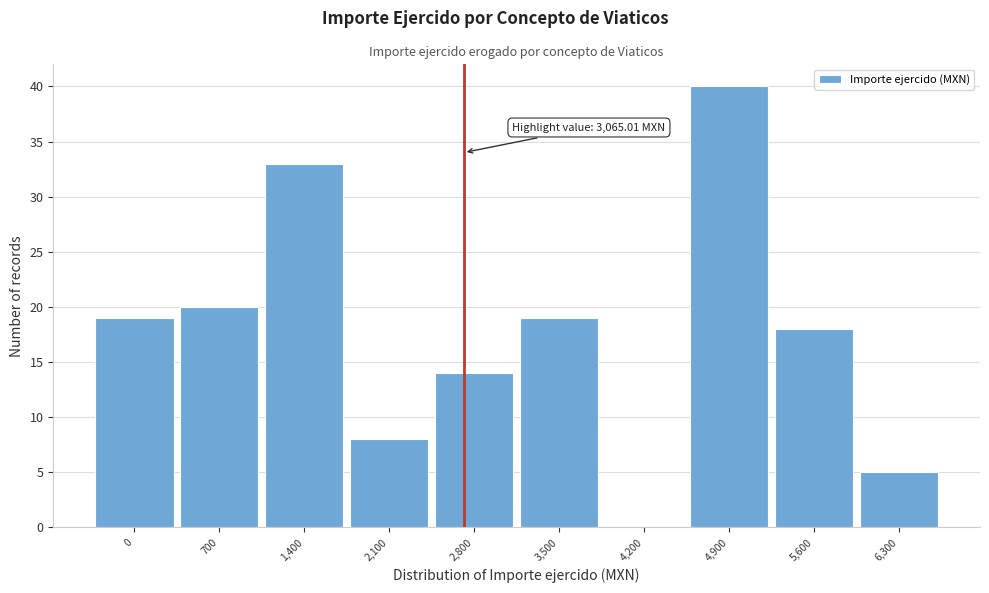

Reading left to right, extract all data points from this chart.

0=19	700=20	1,400=33	2,100=8	2,800=14	3,500=19	4,200=0	4,900=40	5,600=18	6,300=5